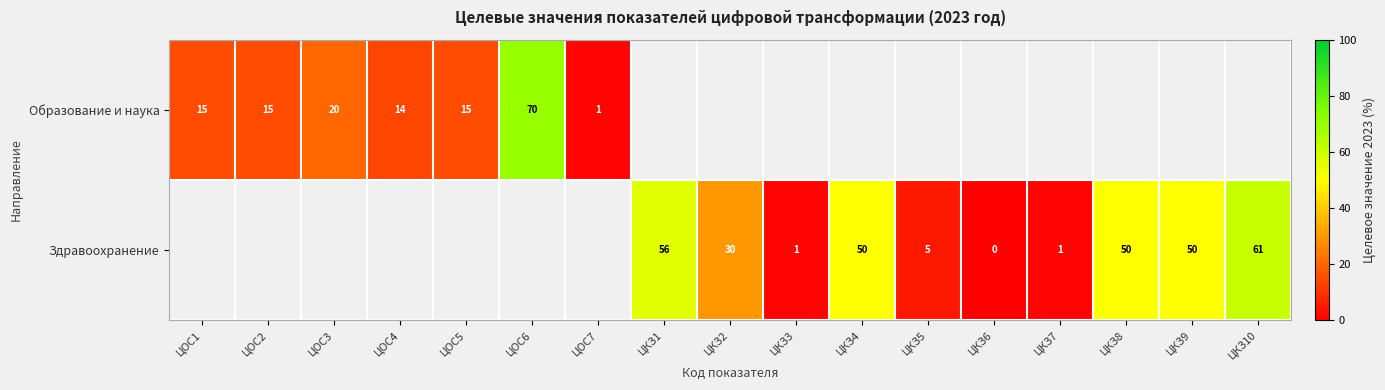

What is the maximum value shown in the chart?

70.0